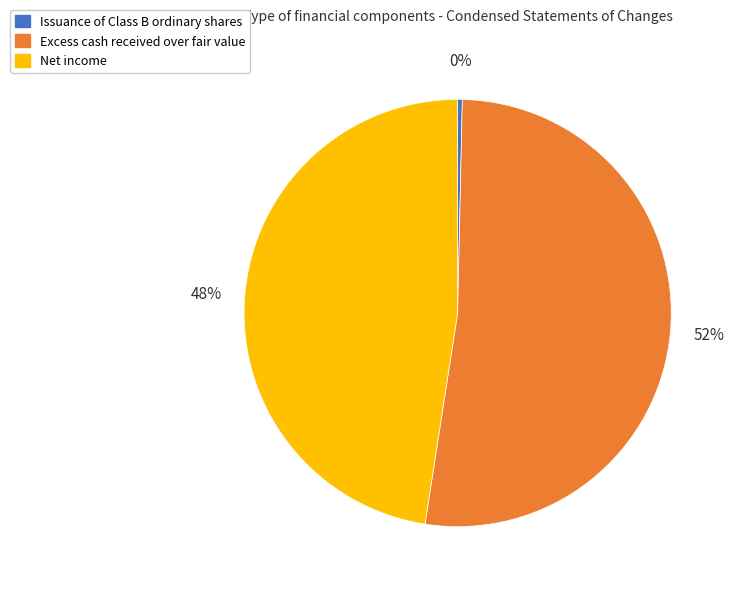

Which has a higher value, Net income or Excess cash received over fair value?

Excess cash received over fair value